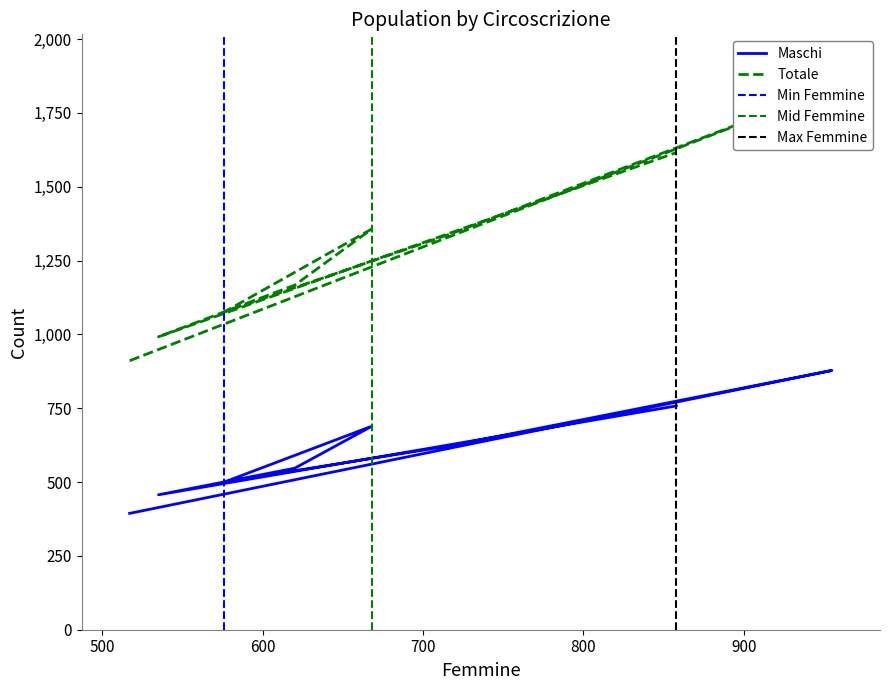

Is it true that Maschi equals 878 at 2?

True